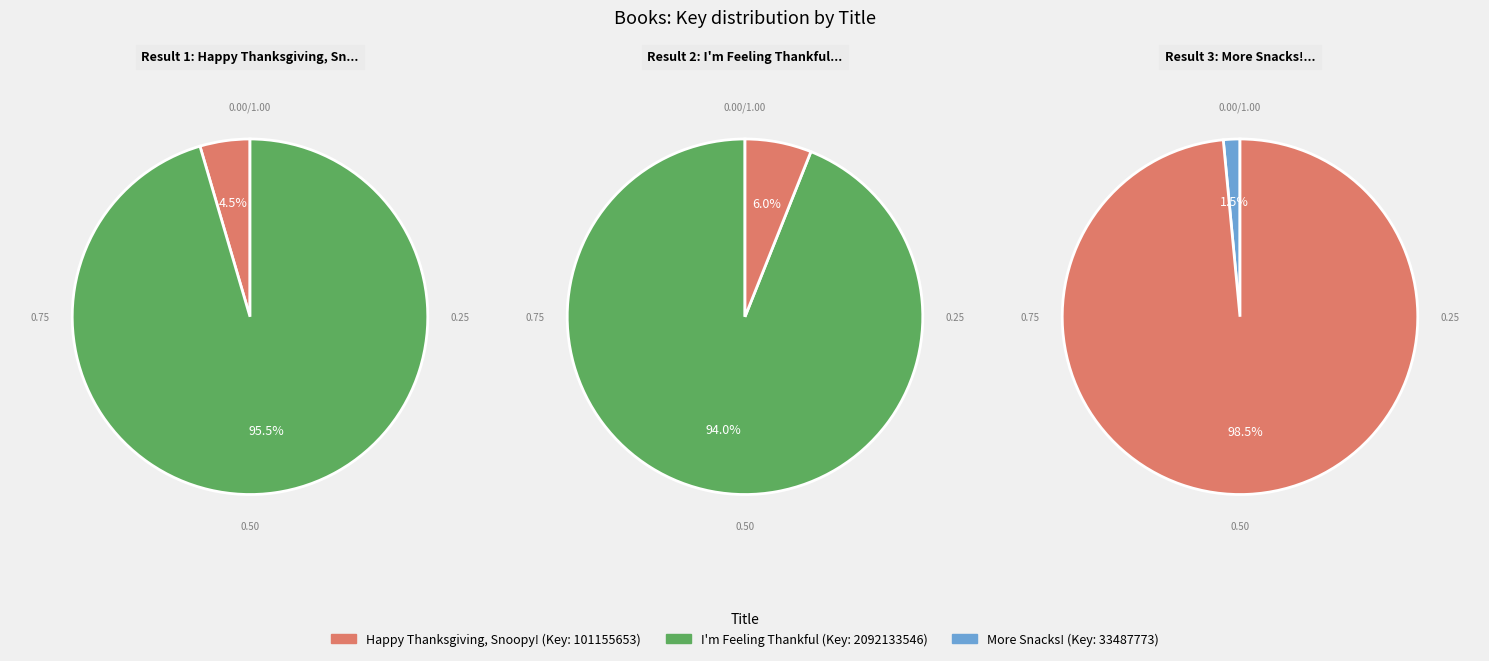

True or false: Happy Thanksgiving, Snoopy! accounts for 5% of the total.

True